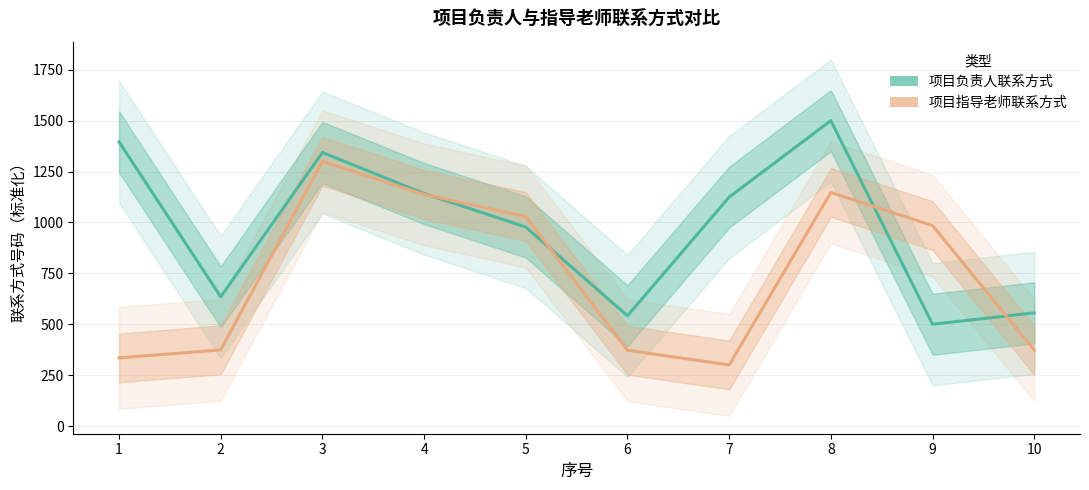

How many interior local peaks does the 项目指导老师联系方式 series have?

2